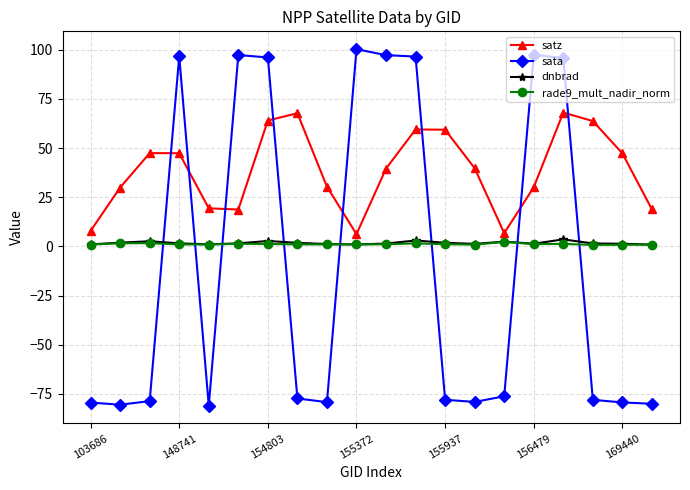

What is the maximum value for sata?

100.3